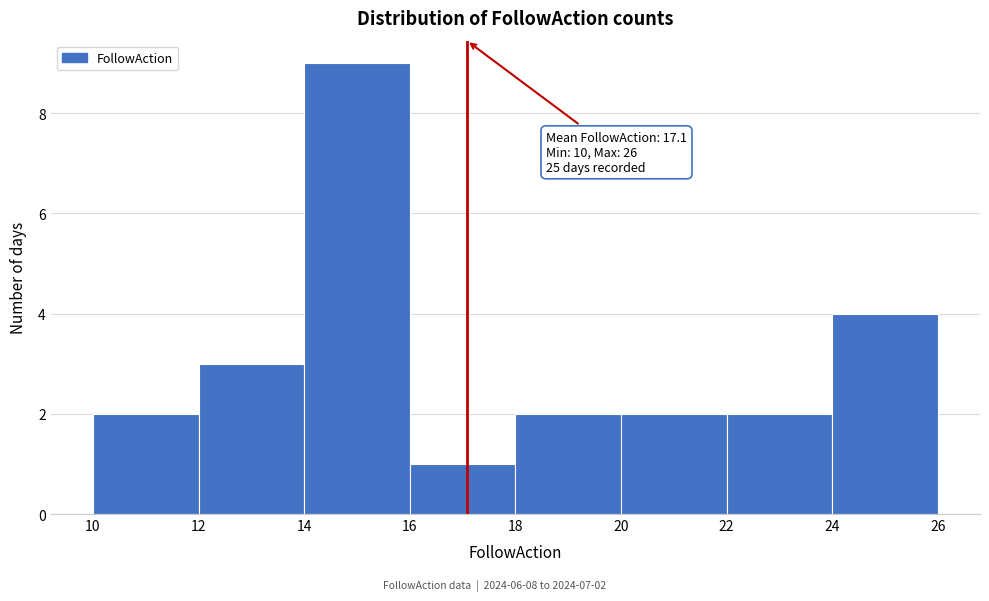

Which range on the x-axis has the tallest bar?

14 to 16